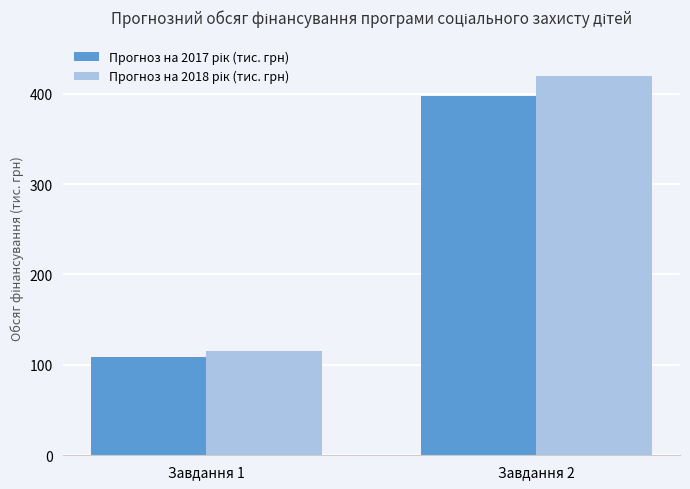

At which category is the sum across all series the highest?

Завдання 2